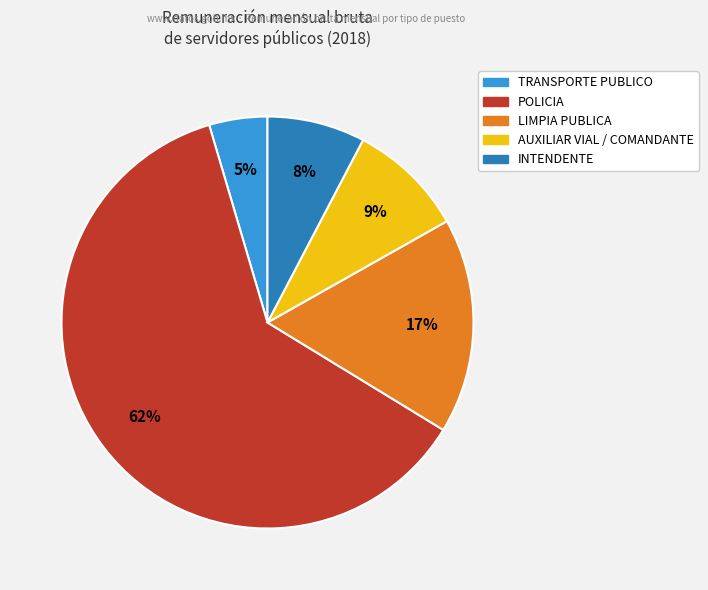

To the nearest percent, what is the average slice percentage?

20%